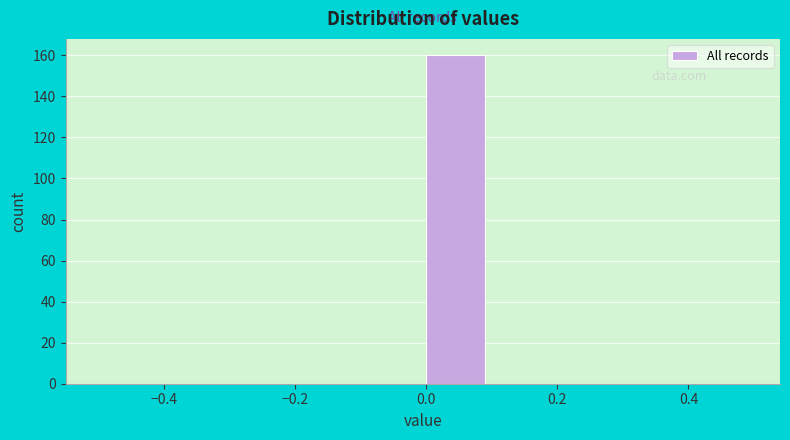

Reading left to right, list every bar in this chart as the range it spans on the x-axis followed by its height. The values are not printed on the chart, so give them approximately, as read against the axis.

-0.5 to -0.4: 0
-0.4 to -0.3: 0
-0.3 to -0.2: 0
-0.2 to -0.1: 0
-0.1 to 0.0: 0
0.0 to 0.1: 160
0.1 to 0.2: 0
0.2 to 0.3: 0
0.3 to 0.4: 0
0.4 to 0.5: 0